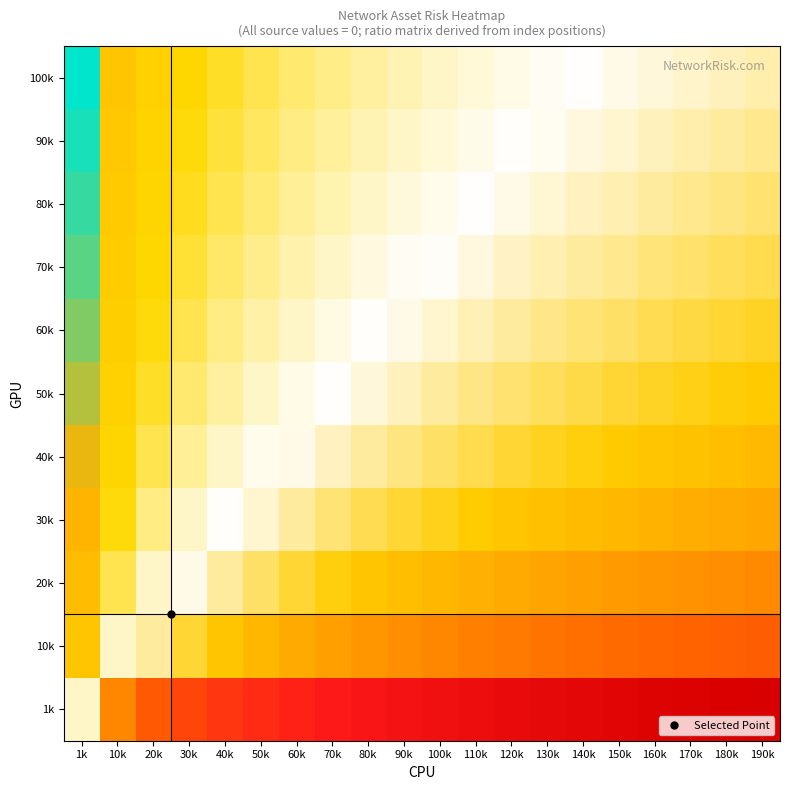

What is the total value across all series at 160k?

4.2